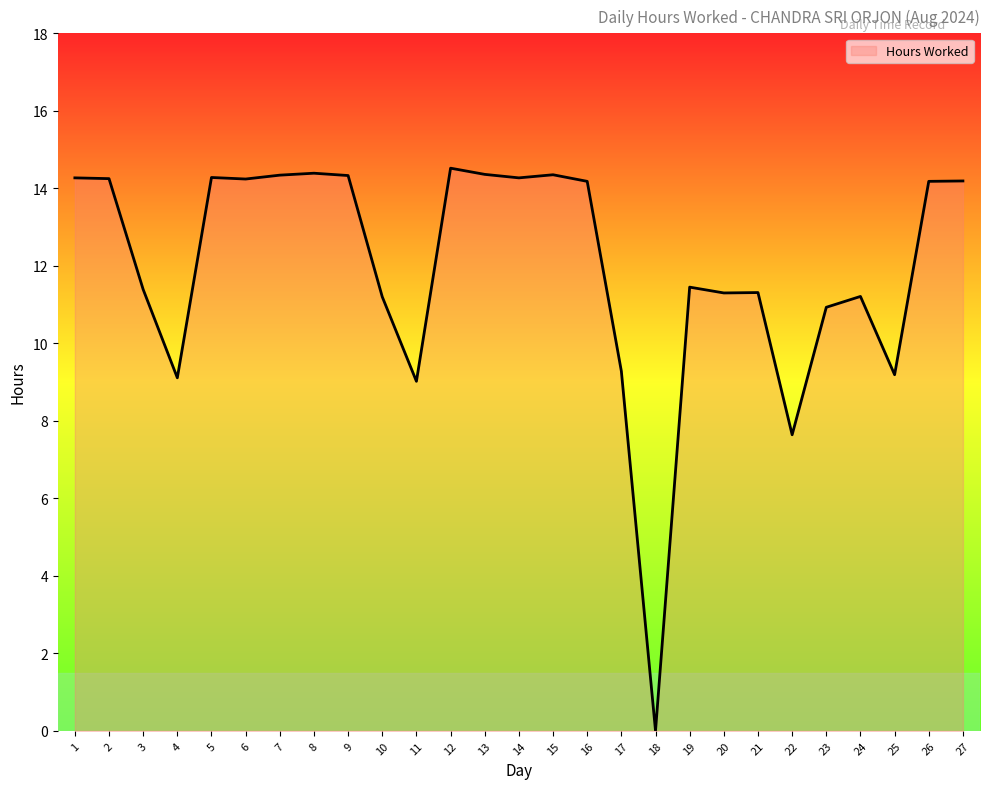

True or false: the data shows 4.8 at 3.

False